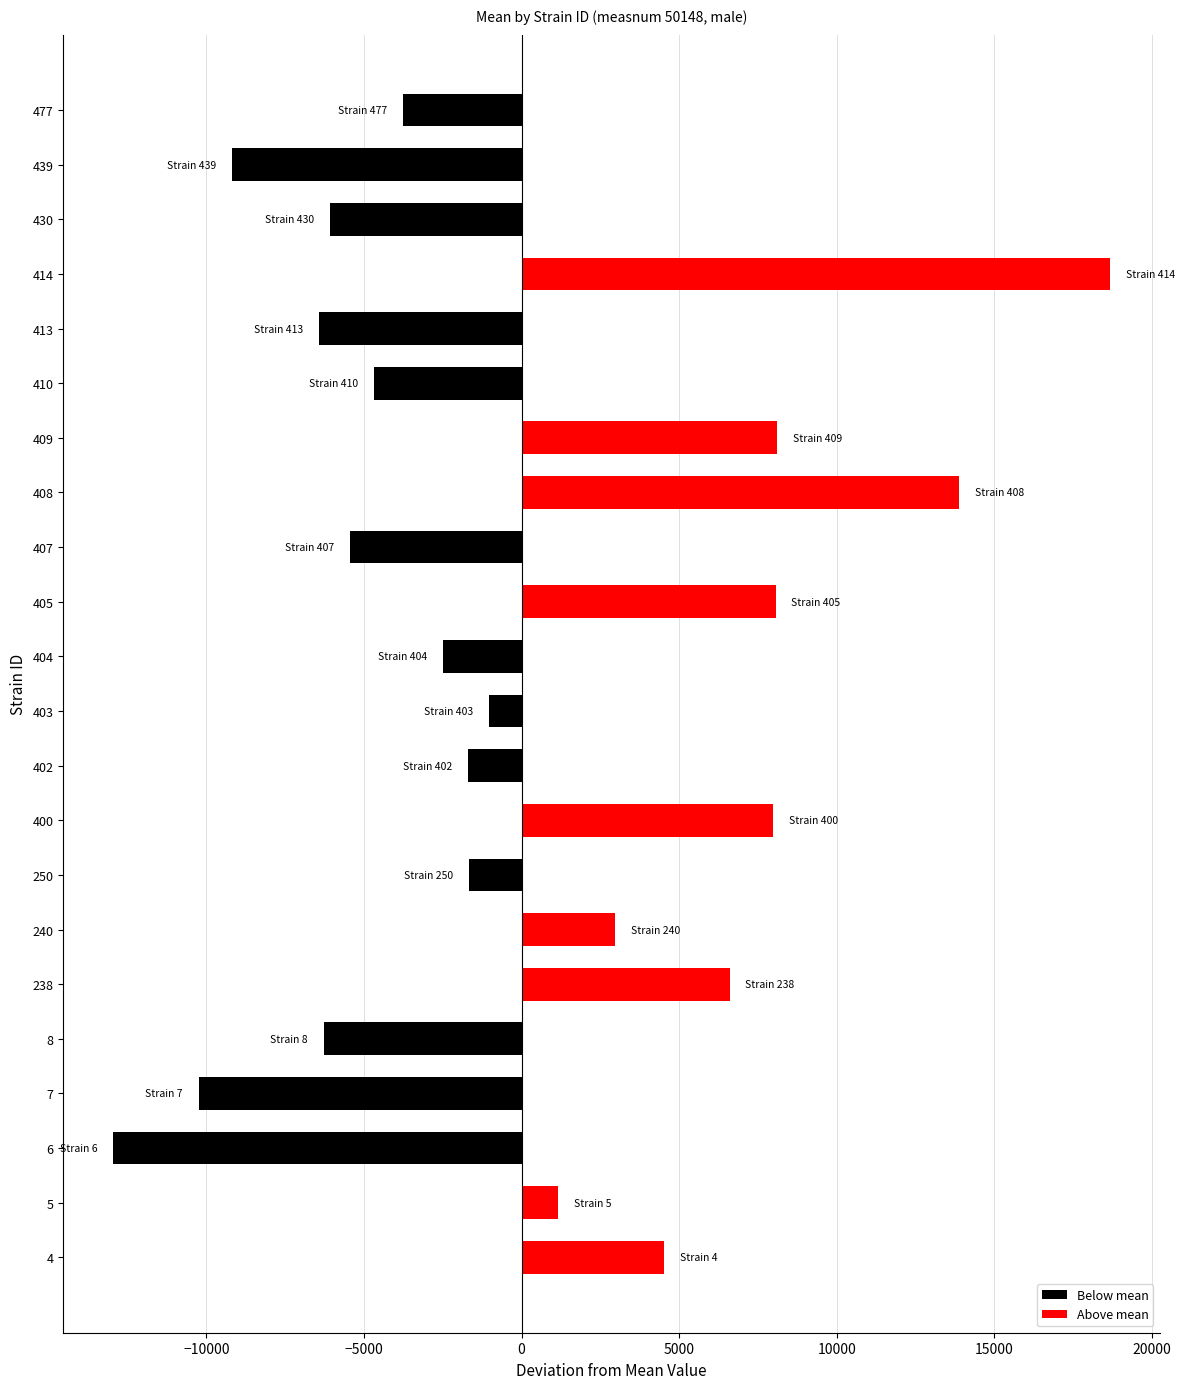

What is the sum of the values at 5 and 439?

-7999.3